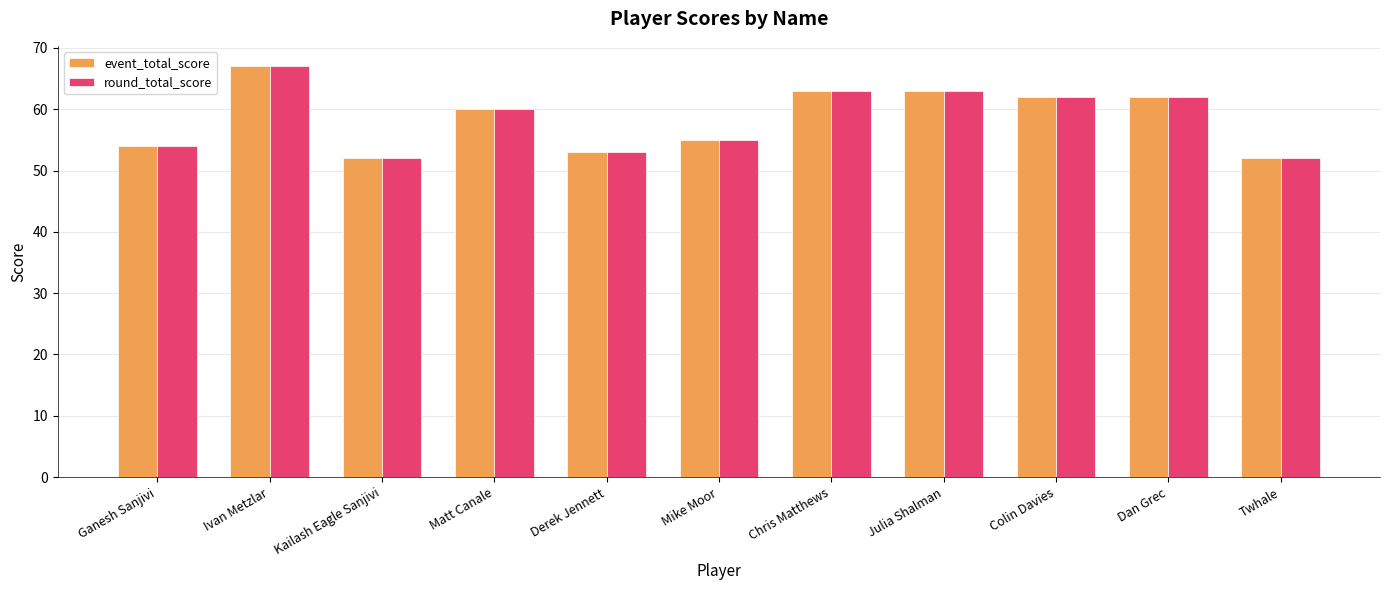

What is the label of the 10th bar from the left?

Dan Grec